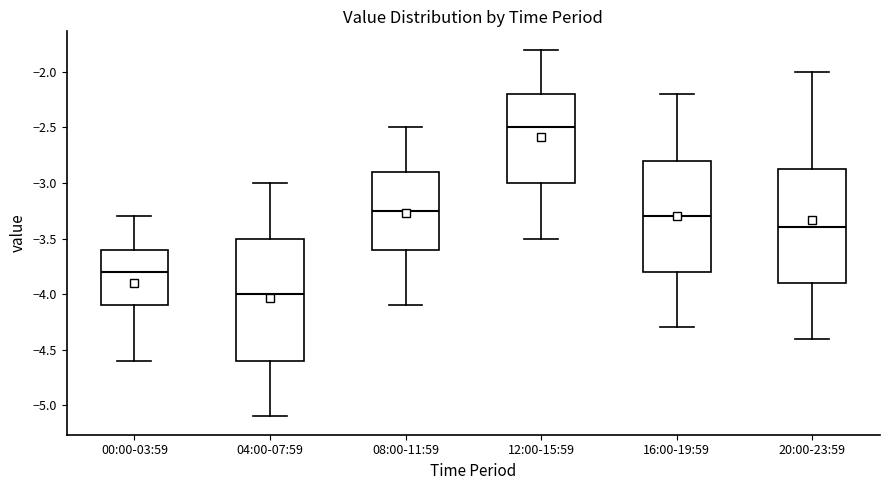

Reading left to right, transcribe this box plot: for each box, give where its median line is, the range the box spans, and where its two whiskers end, as read against the y-axis. The values are not printed on the chart, so give them approximately, as read against the axis.

00:00-03:59: median -3.80, box -4.10 to -3.60, whiskers -4.60 to -3.30
04:00-07:59: median -4.00, box -4.60 to -3.50, whiskers -5.10 to -3.00
08:00-11:59: median -3.25, box -3.60 to -2.90, whiskers -4.10 to -2.50
12:00-15:59: median -2.50, box -3.00 to -2.20, whiskers -3.50 to -1.80
16:00-19:59: median -3.30, box -3.80 to -2.80, whiskers -4.30 to -2.20
20:00-23:59: median -3.40, box -3.90 to -2.85, whiskers -4.40 to -2.00